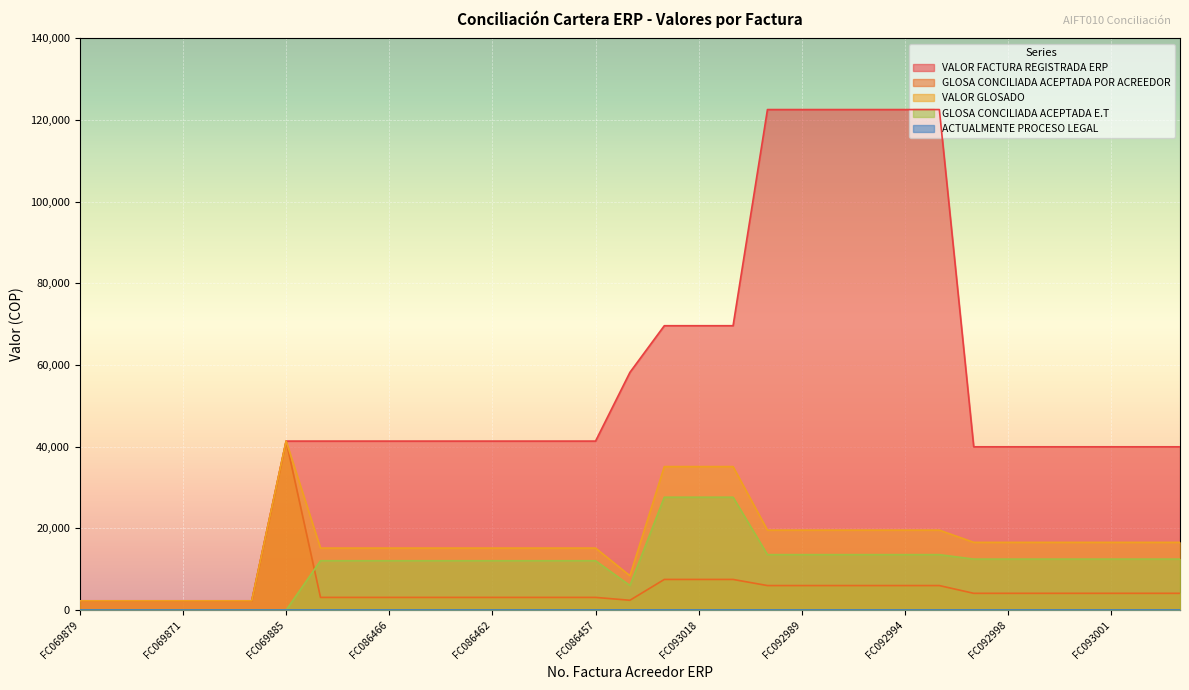

At which category is the sum across all series the highest?

FC092986